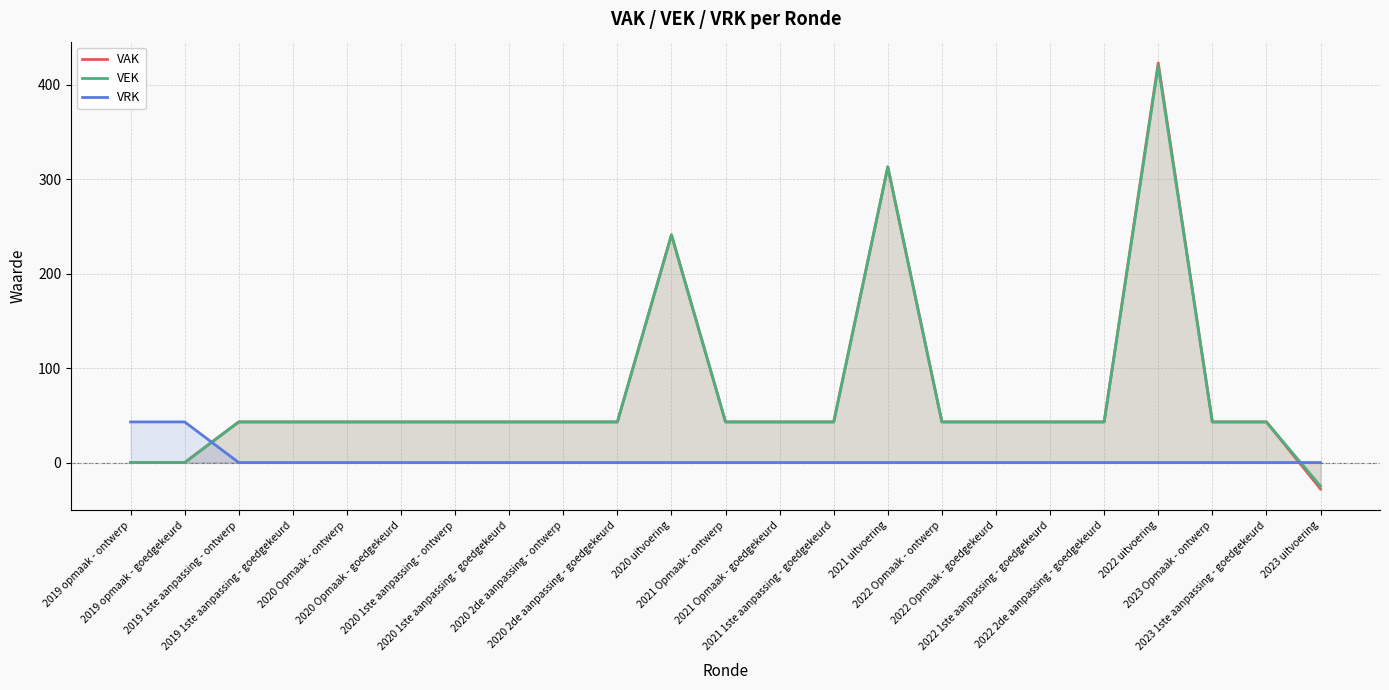

Where is VRK nearest to the value 21?

2019 1ste aanpassing - ontwerp